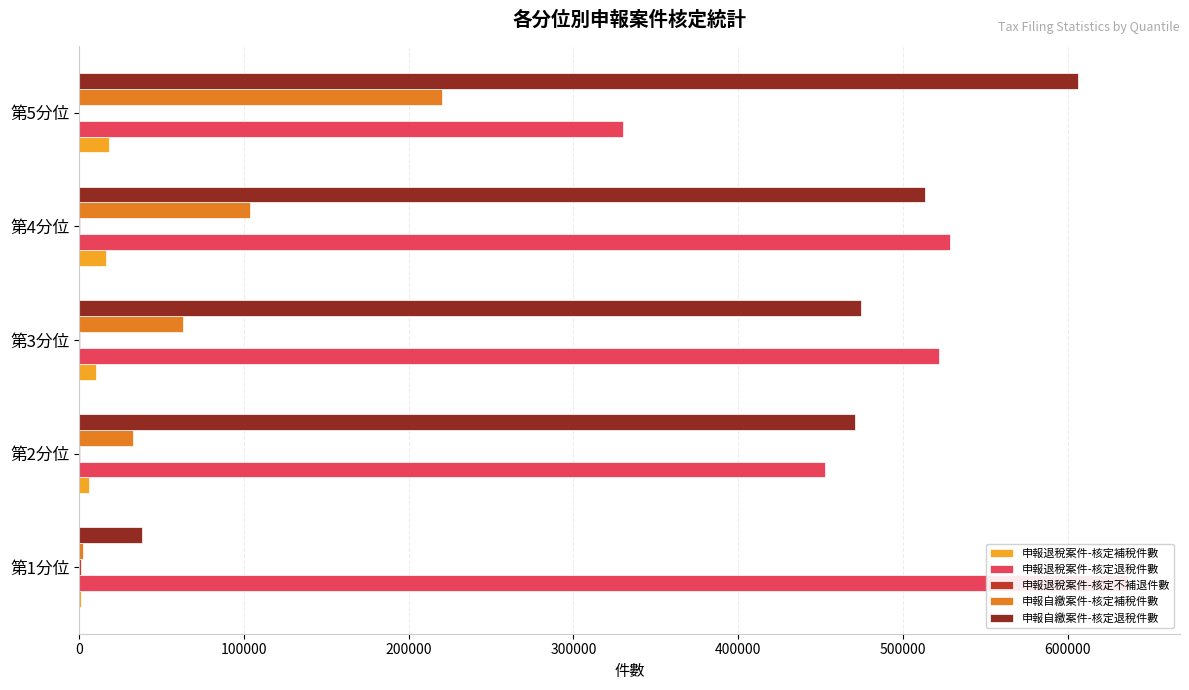

What is the difference between the 申報退稅案件-核定不補退件數 values at 第3分位 and 第1分位?

851